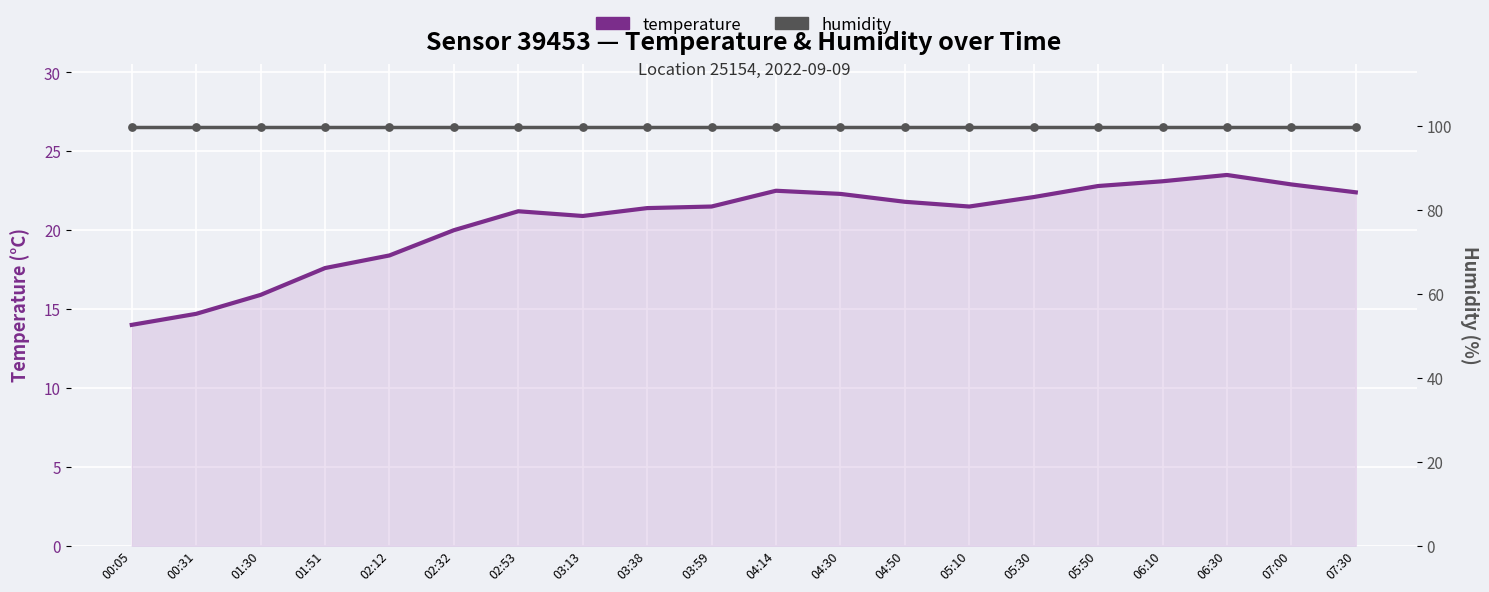

Which series has the largest total across all categories?

humidity